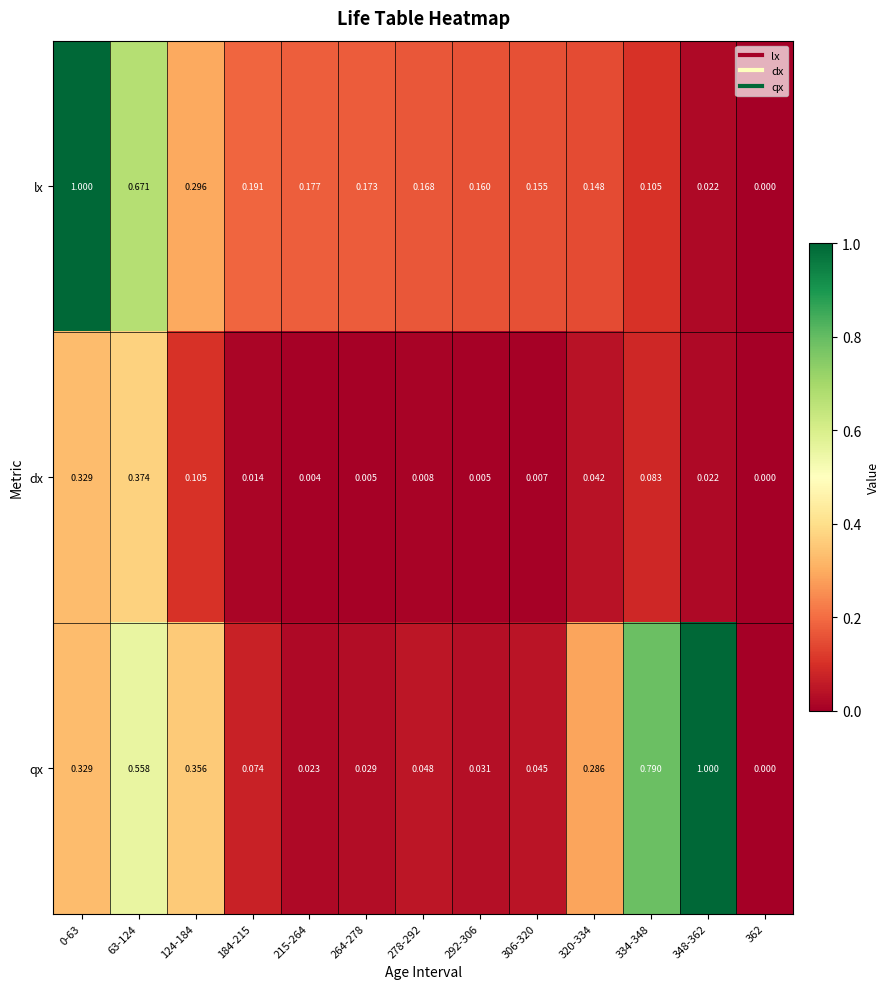

Which series changed the most between 0-63 and 320-334?

lx